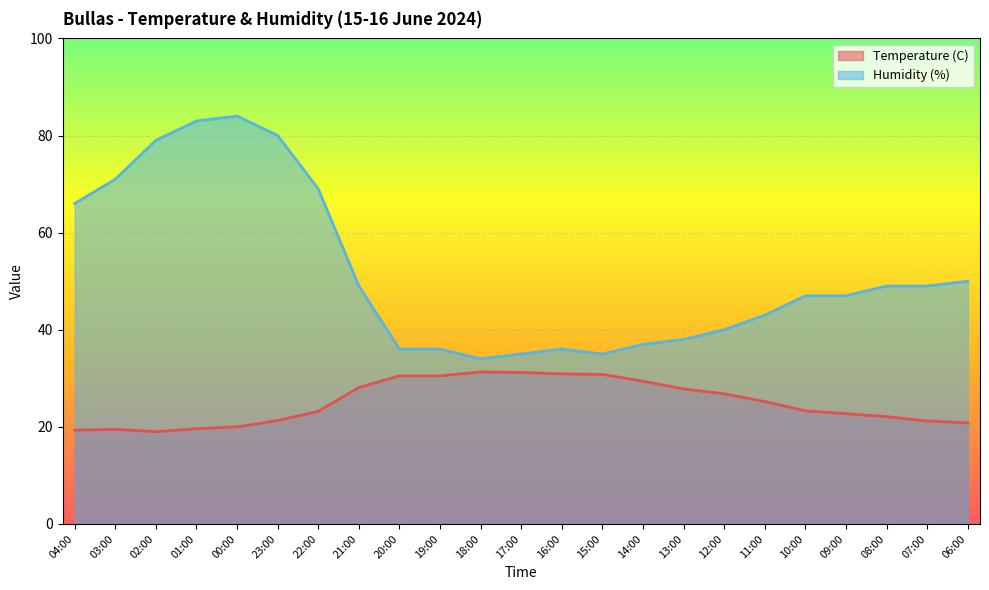

Does the chart display data point markers on the line(s)?

No